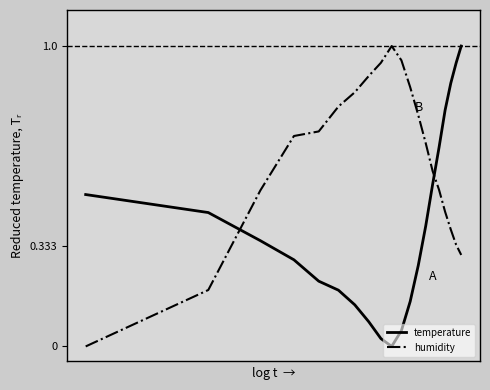

True or false: humidity and temperature cross at least once.

True